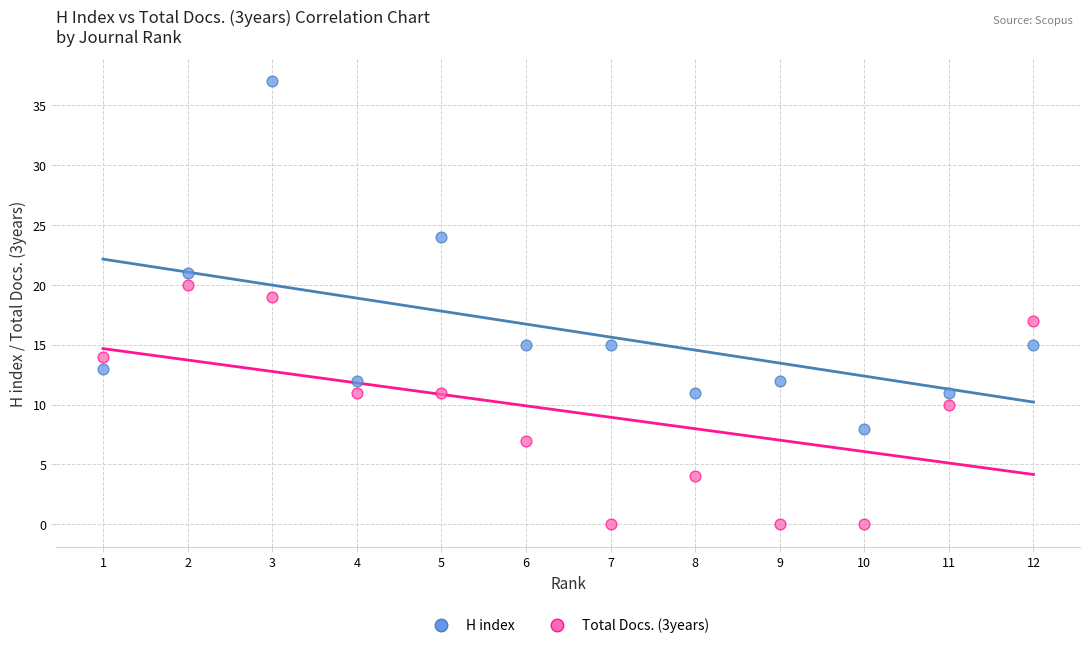

Across all data points, what is the range of X values (max minus min)?

11